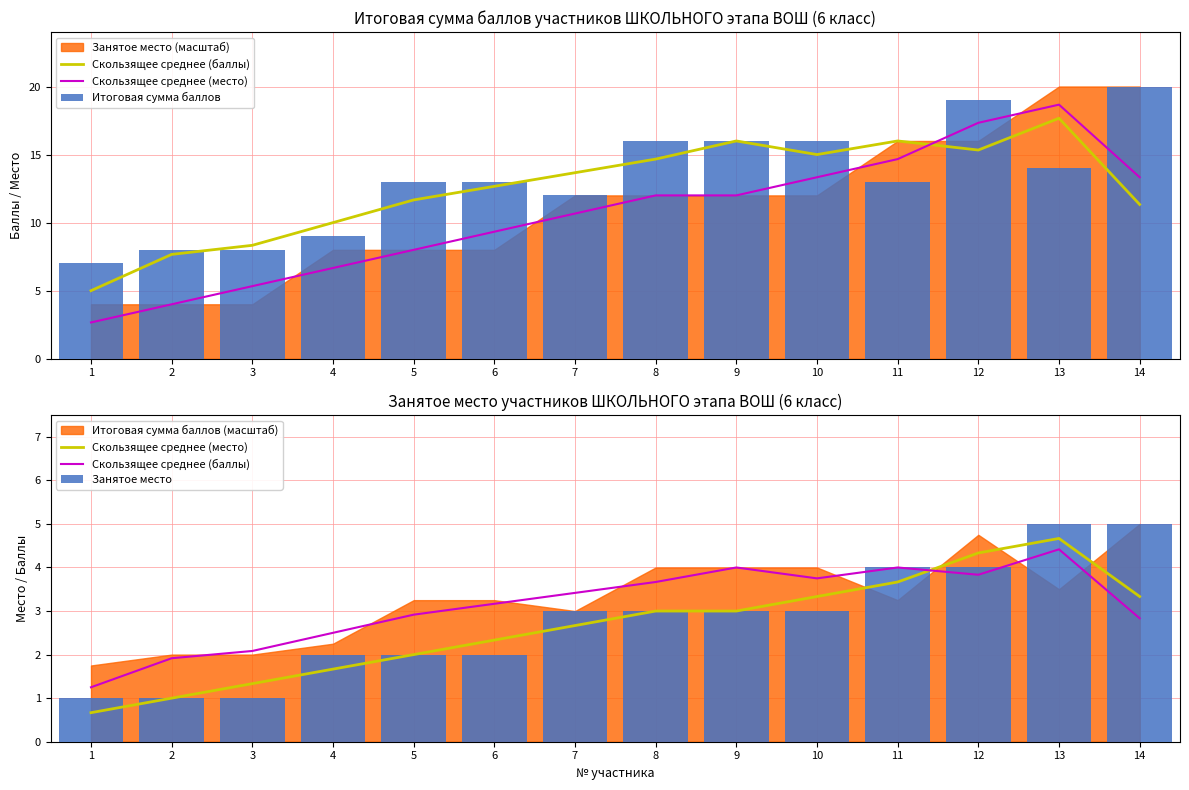

How many values in the Занятое место series are below 3?

6